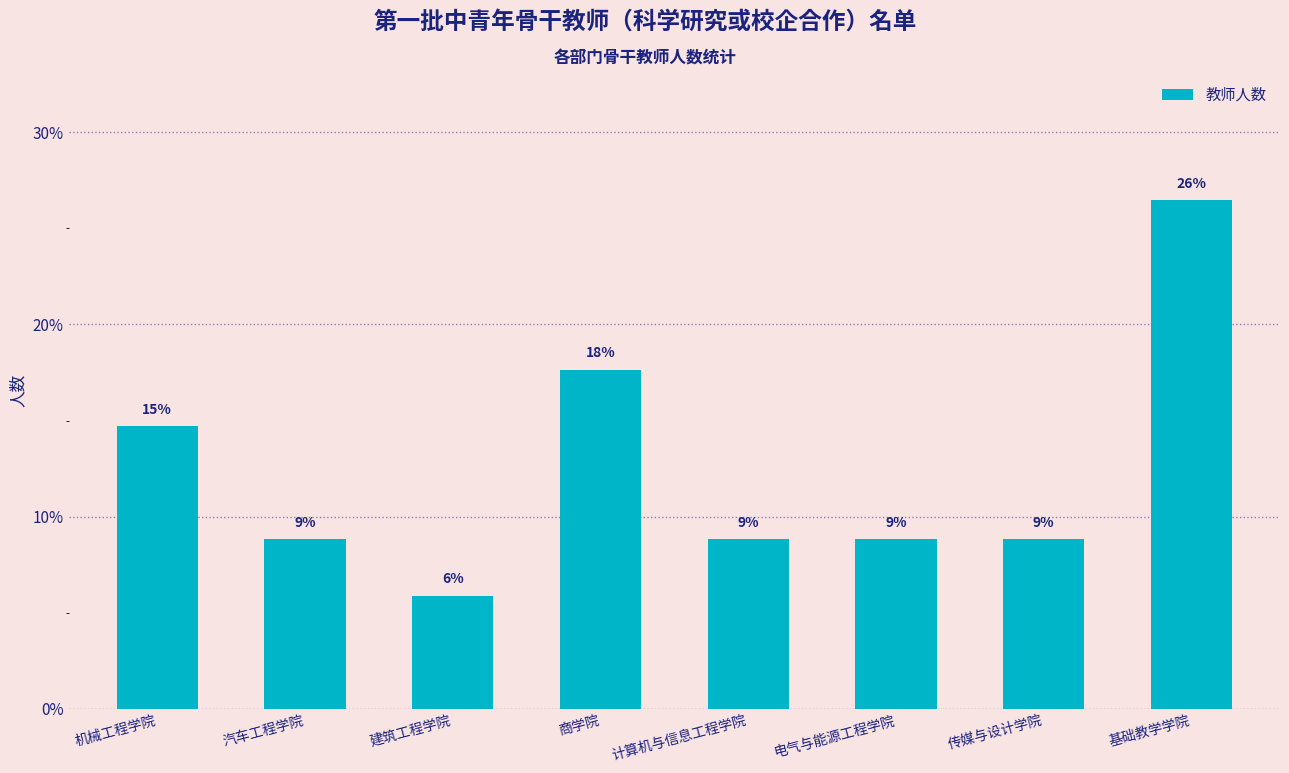

Reading right to left, extract all data points from this chart.

26.5	8.8	8.8	8.8	17.6	5.9	8.8	14.7